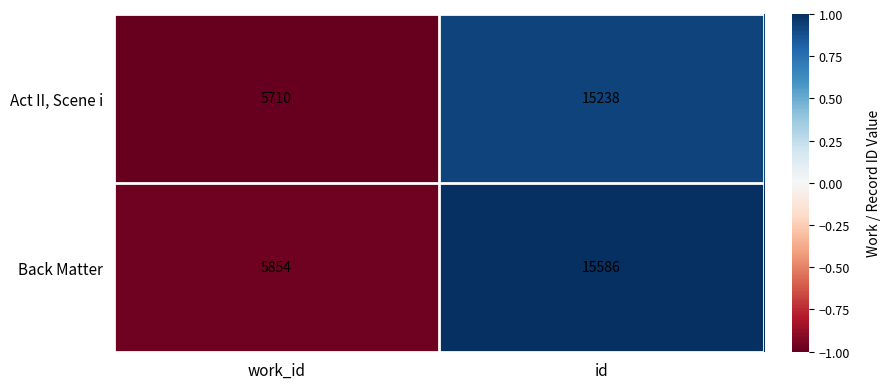

The Act II, Scene i series shows 5710 at work_id. True or false?

True